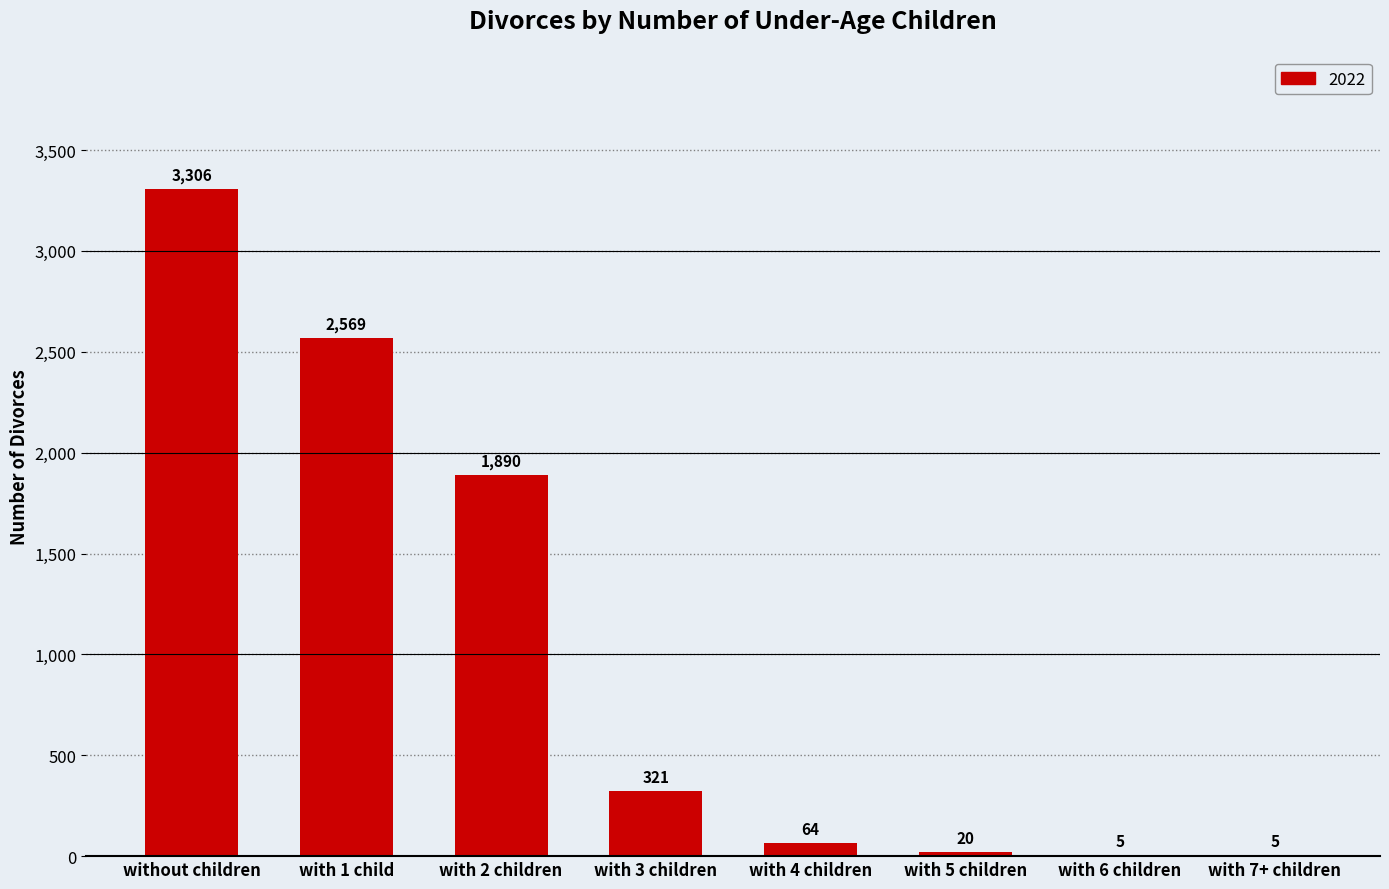

Which category has the highest value across all series?

without children